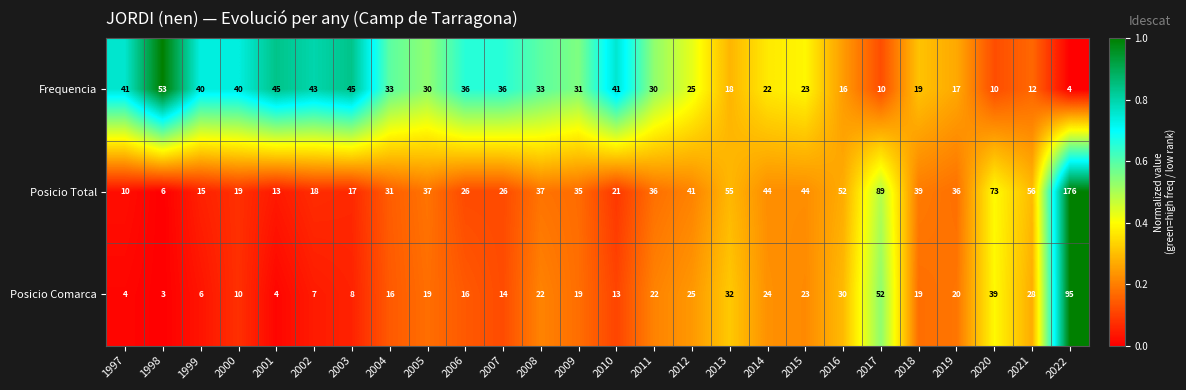

What is the total value across all series at 2012?

91